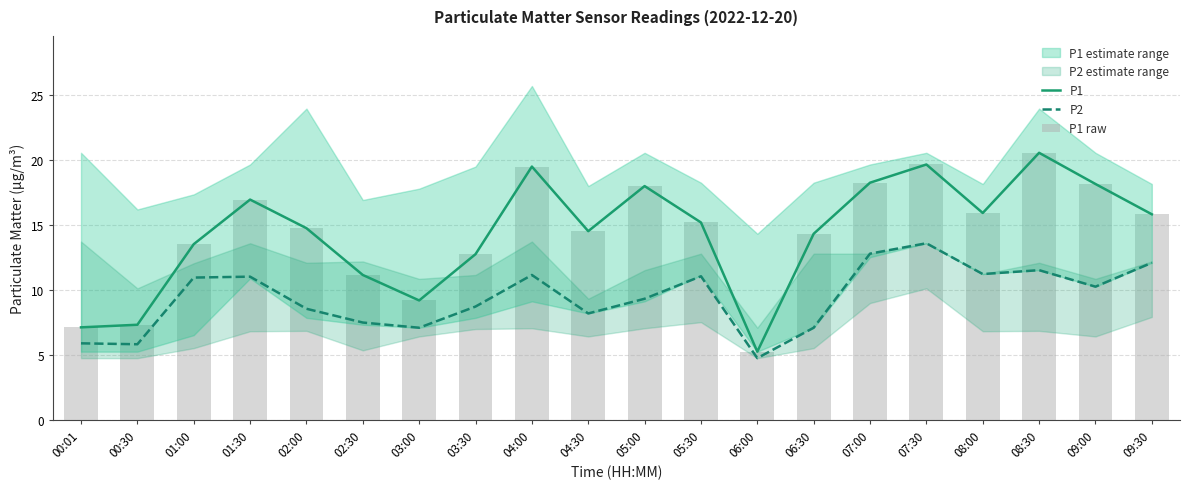

What is the label of the 20th bar from the right?

00:01